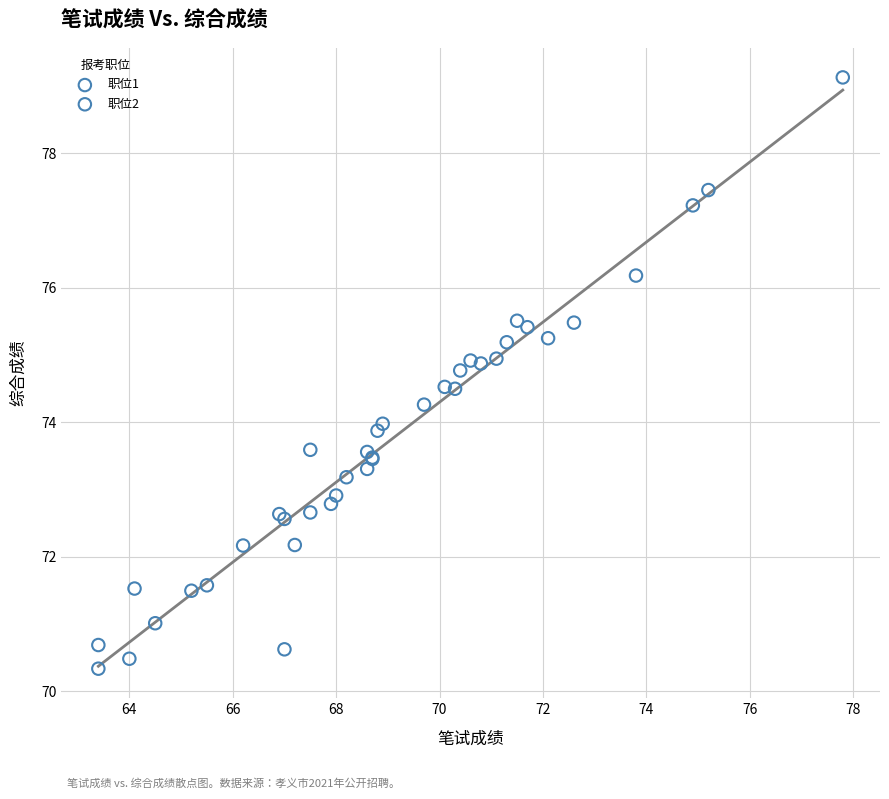

Which series reaches the minimum Y coordinate?

职位1